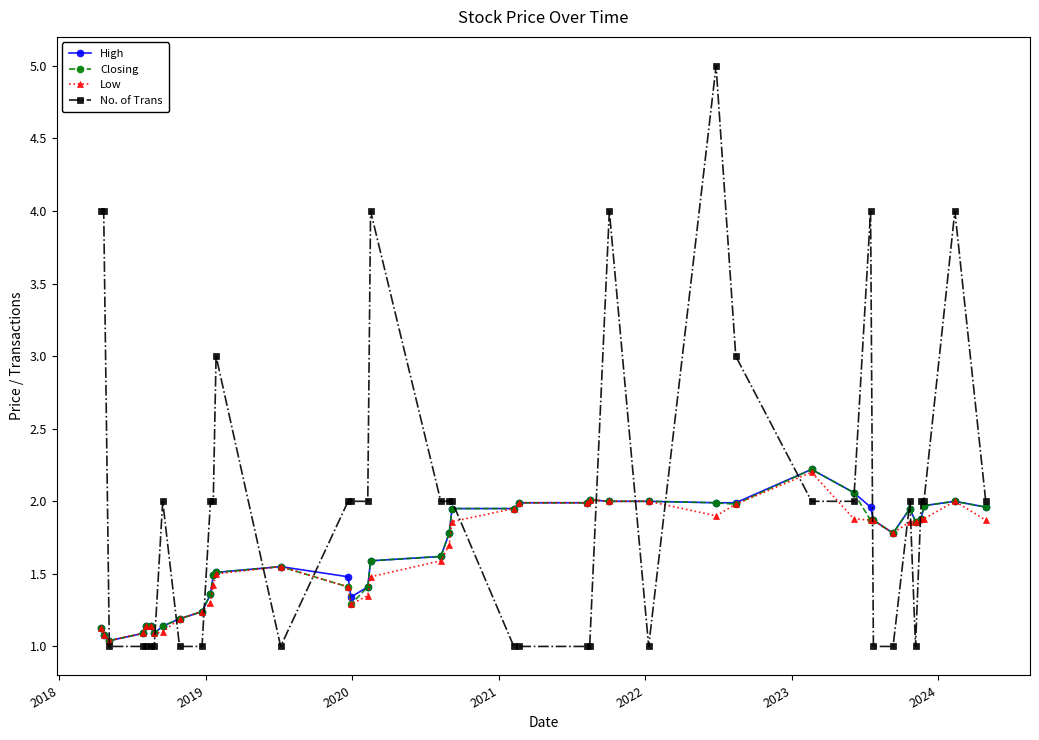

Which series has the largest range (max minus min)?

No. of Trans